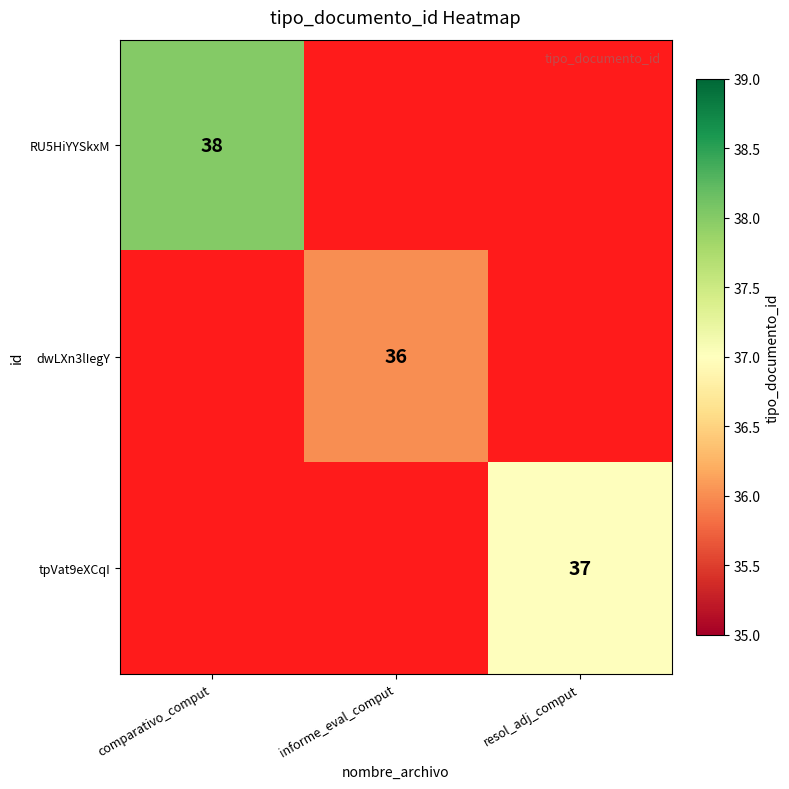

Is it true that RU5HiYYSkxM equals 38 at comparativo_comput?

True